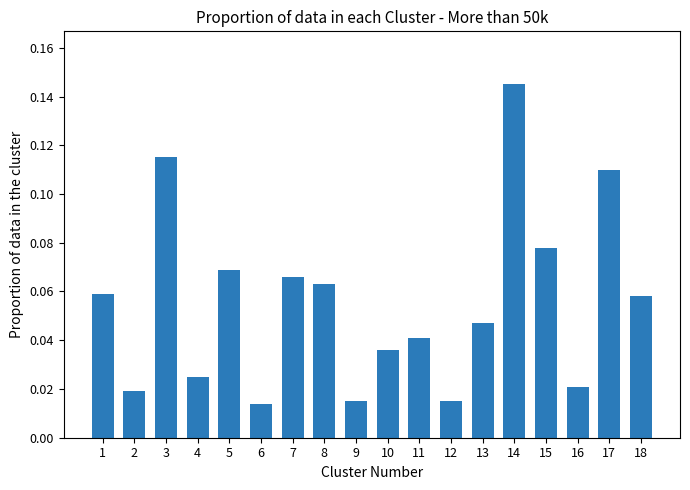

At which category does the chart reach its peak across all series?

14